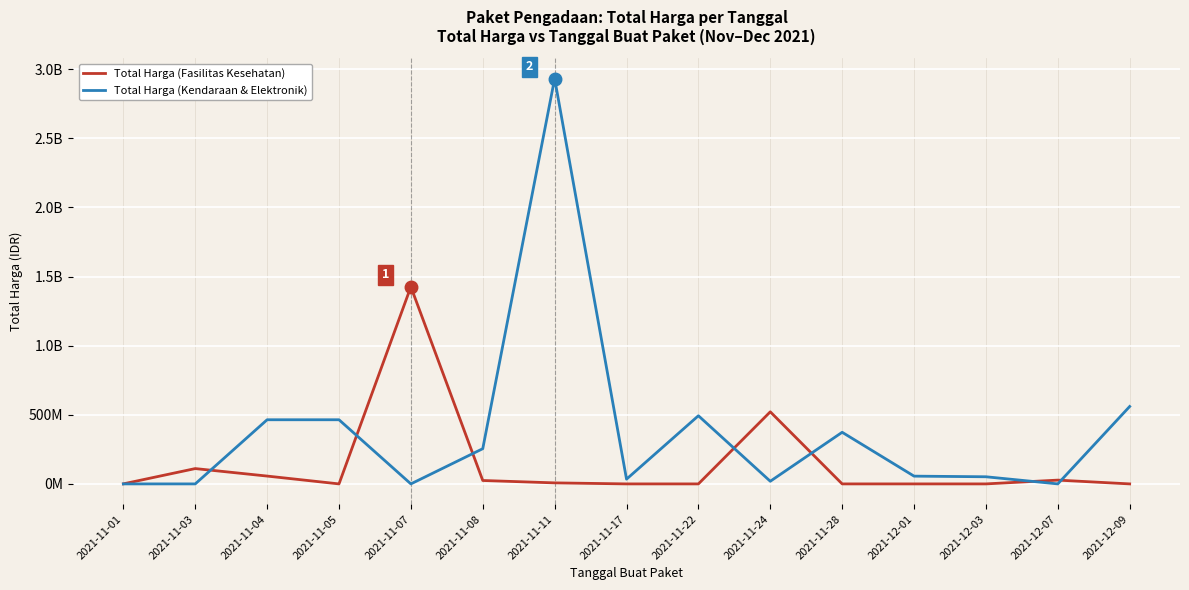

What is the difference between the second highest and second lowest values in the Total Harga (Kendaraan & Elektronik) series?

559971000